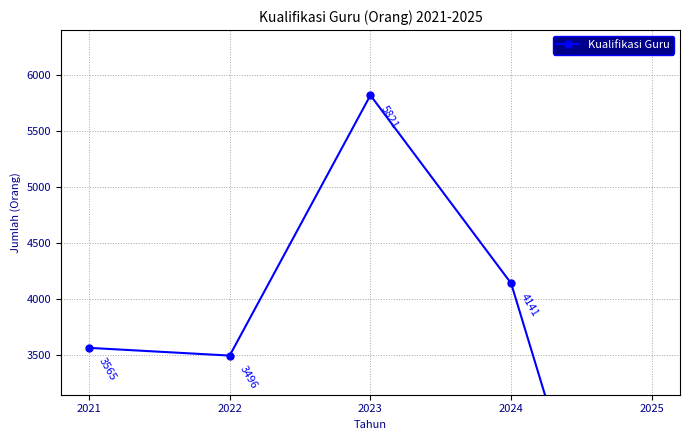

Rank the categories by value from lowest to highest.

2025, 2022, 2021, 2024, 2023